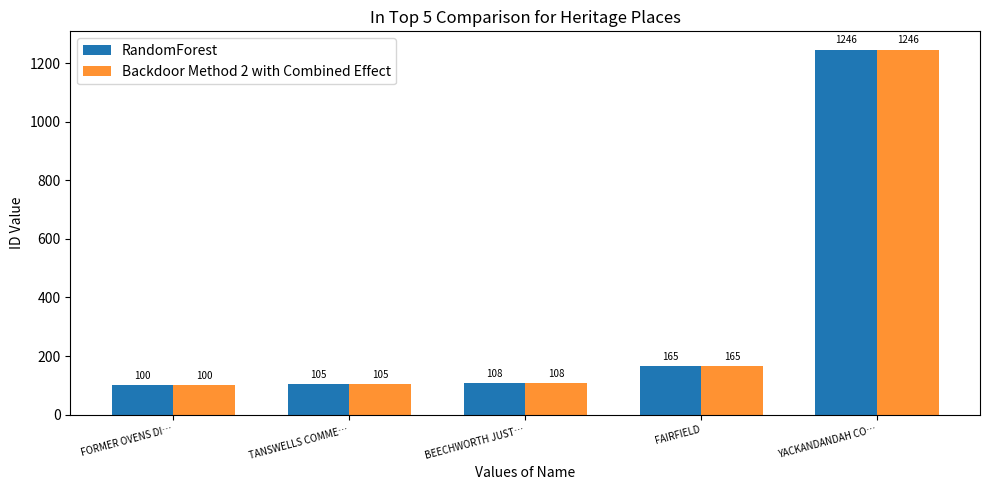

True or false: RandomForest has a value of 37 at TANSWELLS COMME….

False